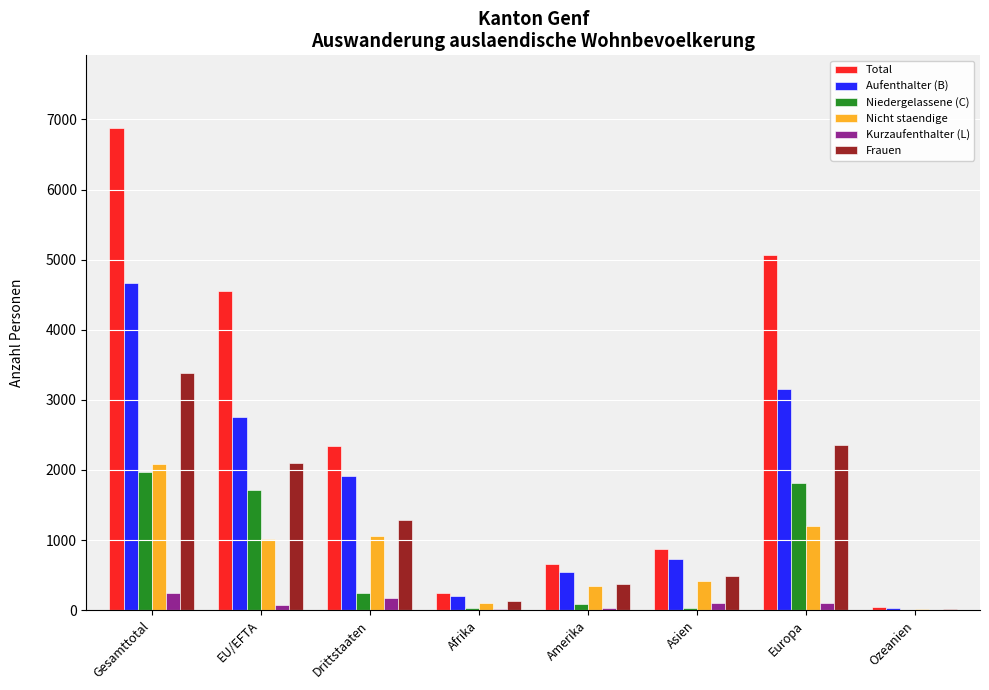

The Niedergelassene (C) series shows 250 at Drittstaaten. True or false?

True